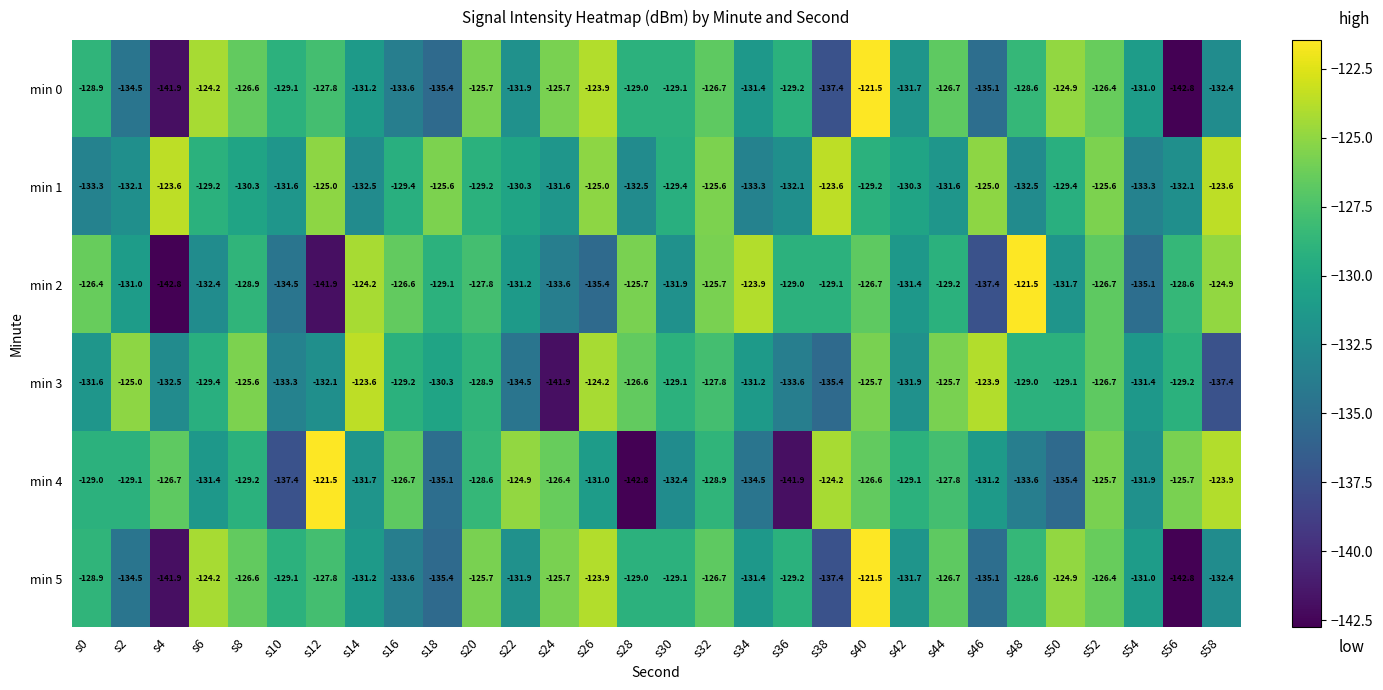

What is the minimum value for min 2?

-142.8